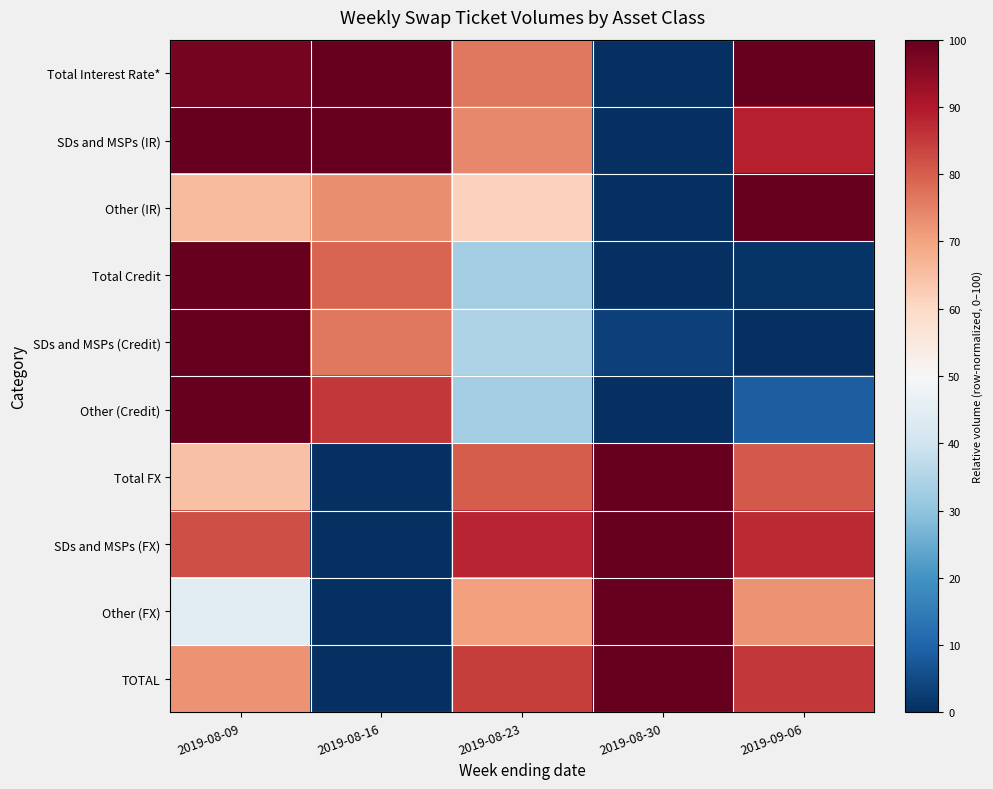

At which category does the chart reach its peak across all series?

2019-08-16